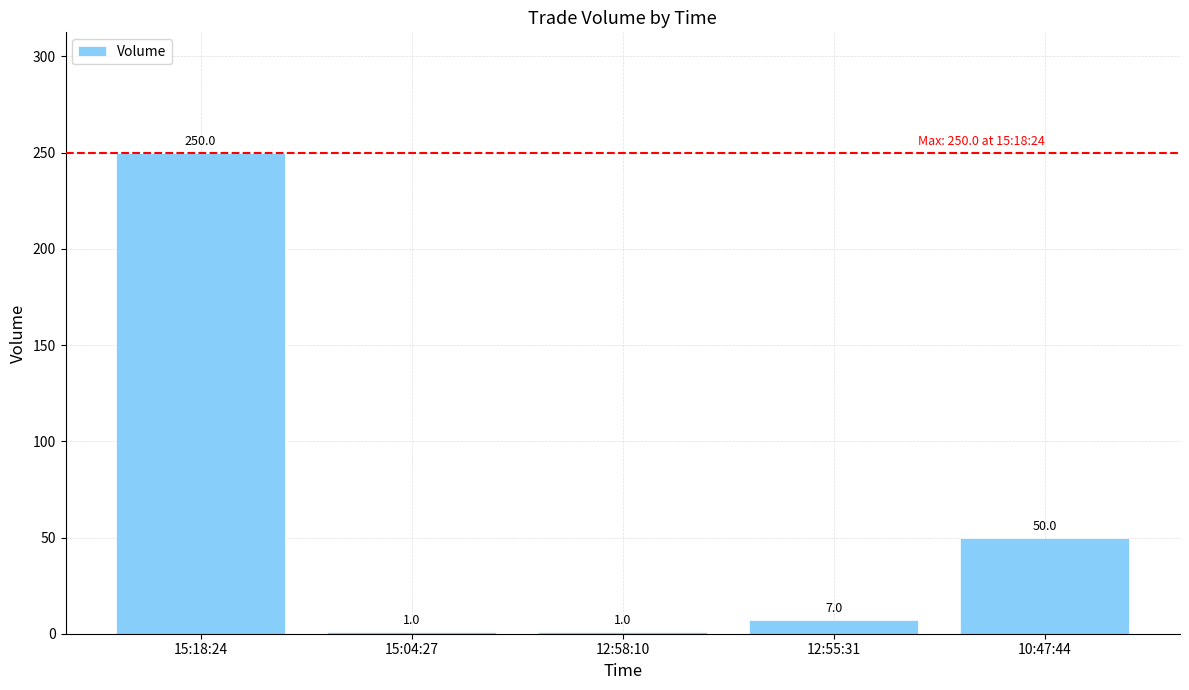

What is the difference between the values at 10:47:44 and 12:58:10?

49